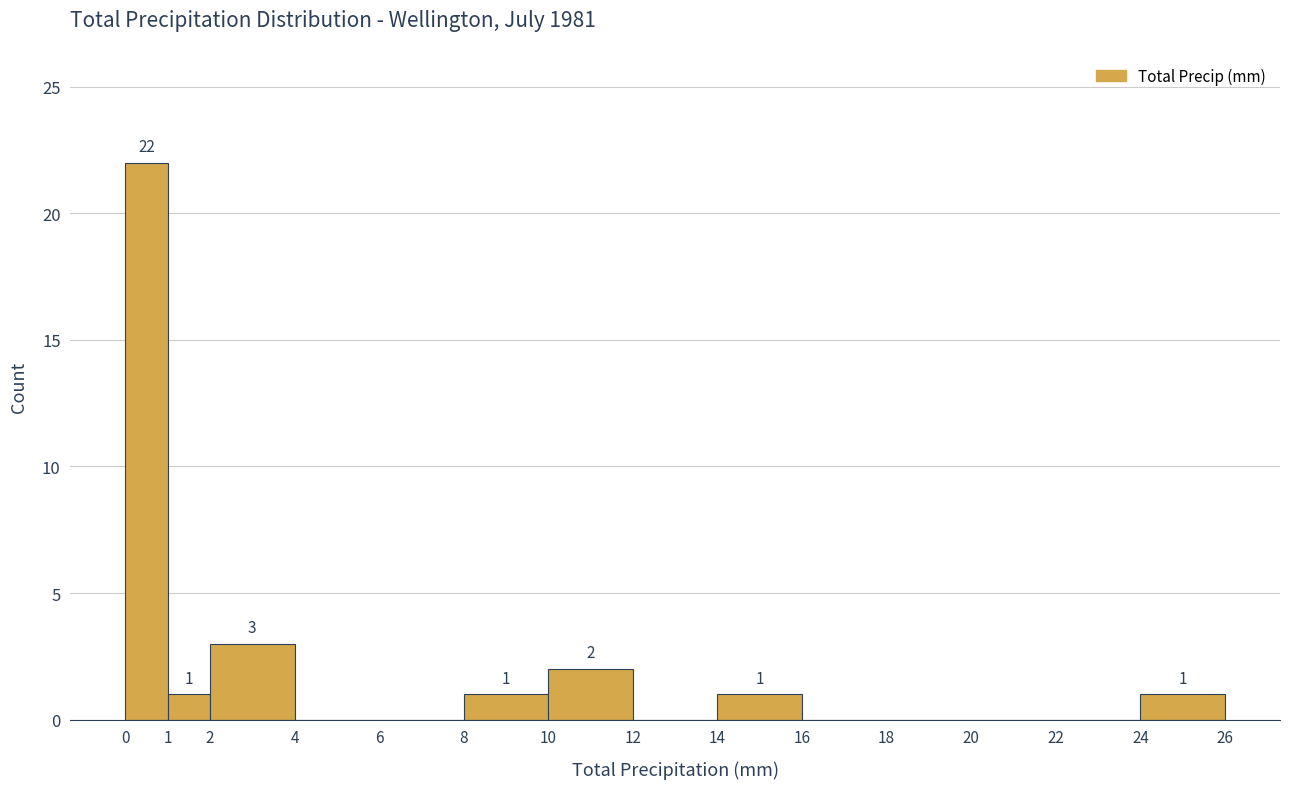

Over which range of the x-axis is the bar tallest?

0 to 1